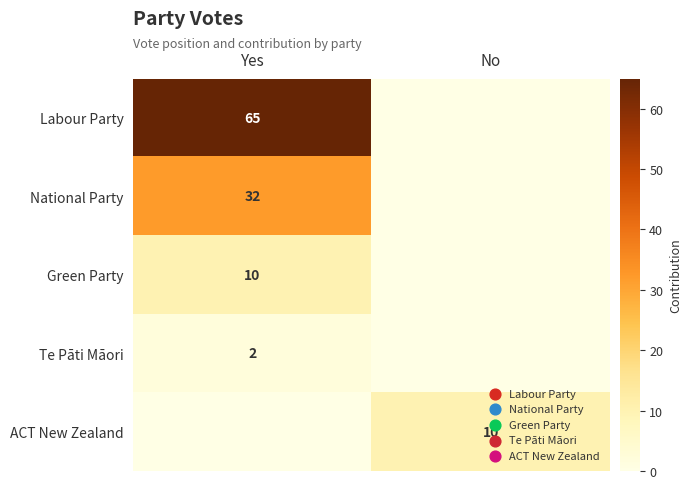

True or false: ACT New Zealand has a value of 10 at No.

True